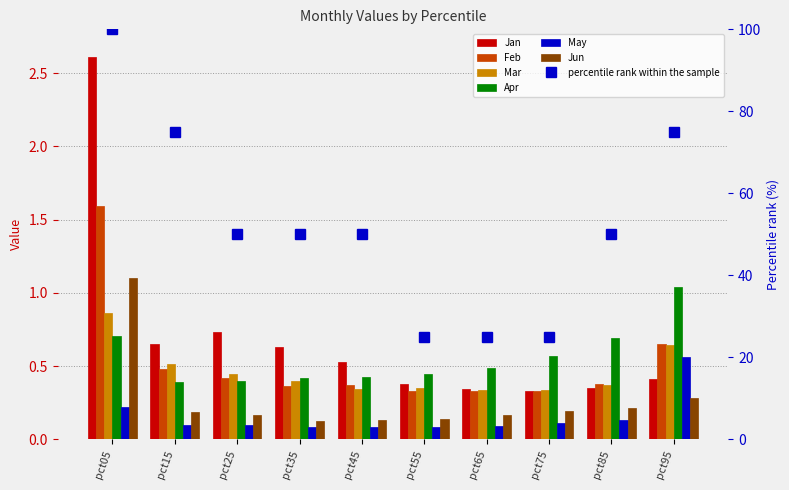

Reading left to right, list all the values displayed in this chart.

Jan: pct05=2.6	pct15=0.6	pct25=0.7	pct35=0.6	pct45=0.5	pct55=0.4	pct65=0.3	pct75=0.3	pct85=0.4	pct95=0.4
Feb: pct05=1.6	pct15=0.5	pct25=0.4	pct35=0.4	pct45=0.4	pct55=0.3	pct65=0.3	pct75=0.3	pct85=0.4	pct95=0.6
Mar: pct05=0.9	pct15=0.5	pct25=0.4	pct35=0.4	pct45=0.3	pct55=0.4	pct65=0.3	pct75=0.3	pct85=0.4	pct95=0.6
Apr: pct05=0.7	pct15=0.4	pct25=0.4	pct35=0.4	pct45=0.4	pct55=0.4	pct65=0.5	pct75=0.6	pct85=0.7	pct95=1.0
May: pct05=0.2	pct15=0.1	pct25=0.1	pct35=0.1	pct45=0.1	pct55=0.1	pct65=0.1	pct75=0.1	pct85=0.1	pct95=0.6
Jun: pct05=1.1	pct15=0.2	pct25=0.2	pct35=0.1	pct45=0.1	pct55=0.1	pct65=0.2	pct75=0.2	pct85=0.2	pct95=0.3